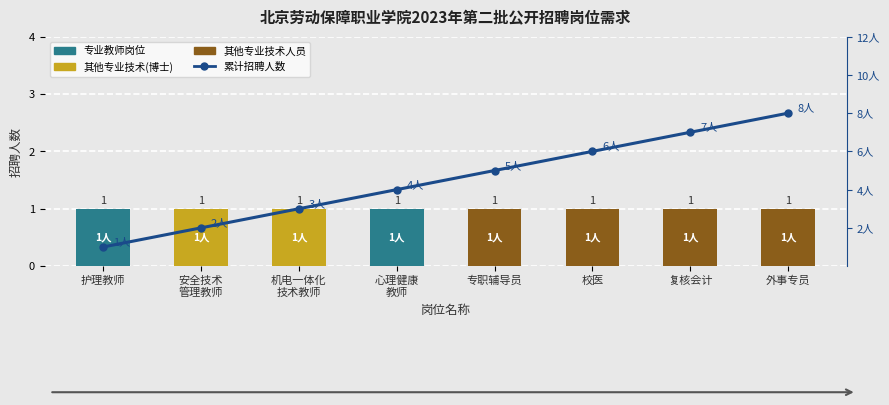

Which has a higher value, 机电一体化
技术教师 or 护理教师?

机电一体化
技术教师